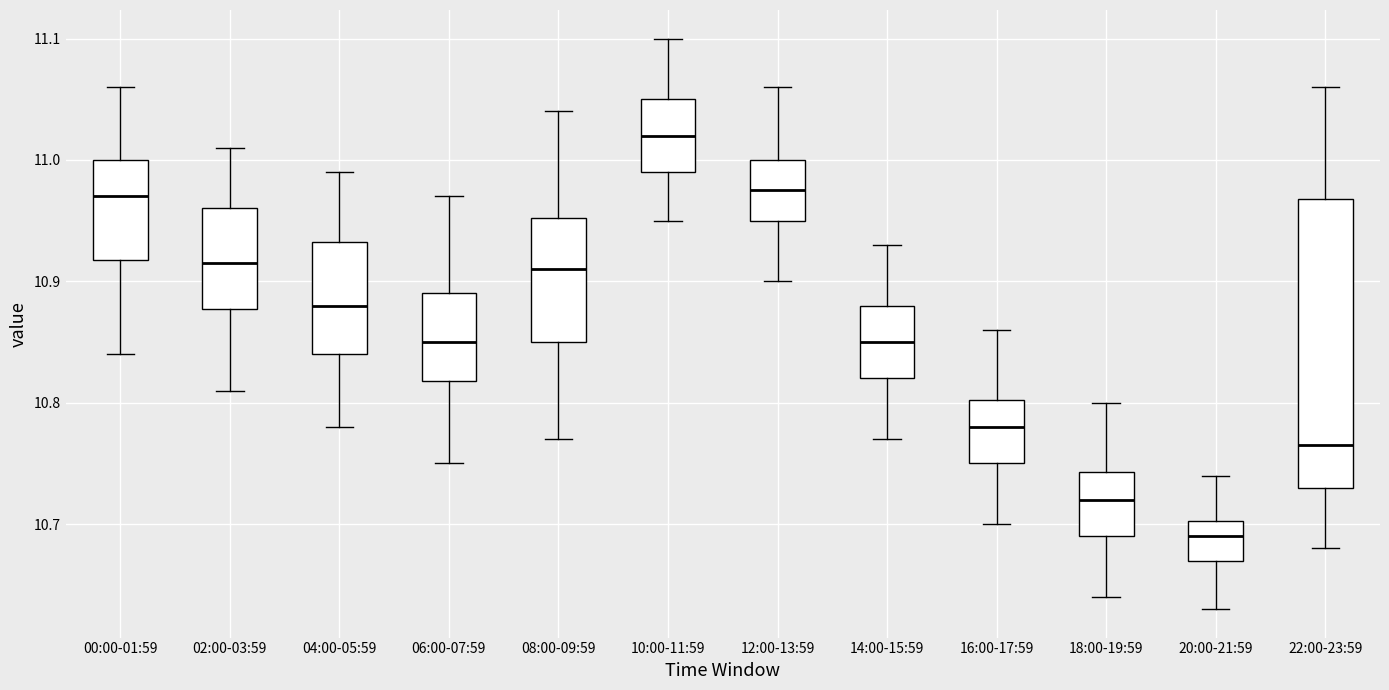

Where does the lower whisker of the box for 08:00-09:59 end on the y-axis? The values are not printed on the chart, so give them approximately, as read against the axis.

10.77